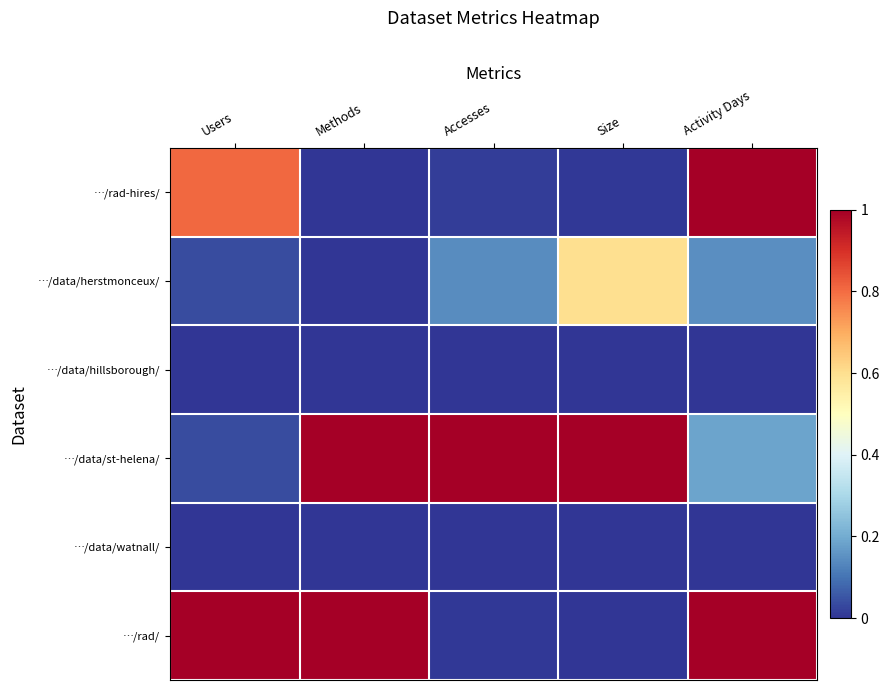

What is the maximum value shown in the chart?

1.0